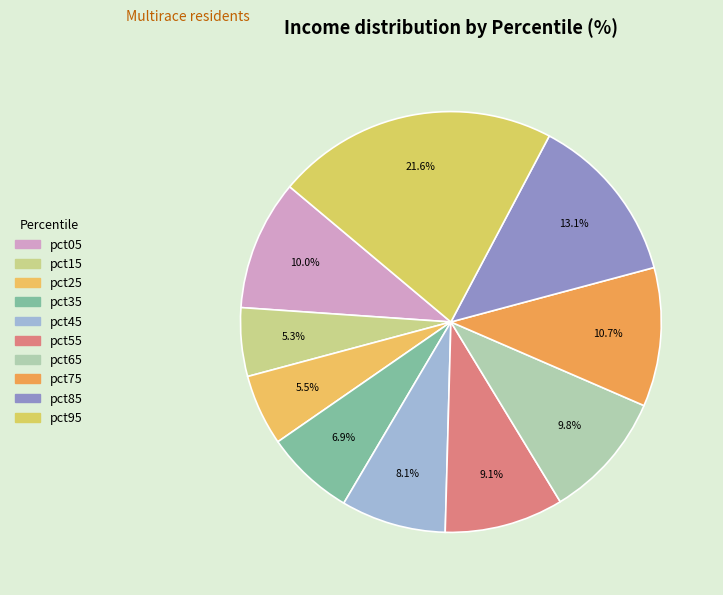

Count the number of slices in the pie.

10